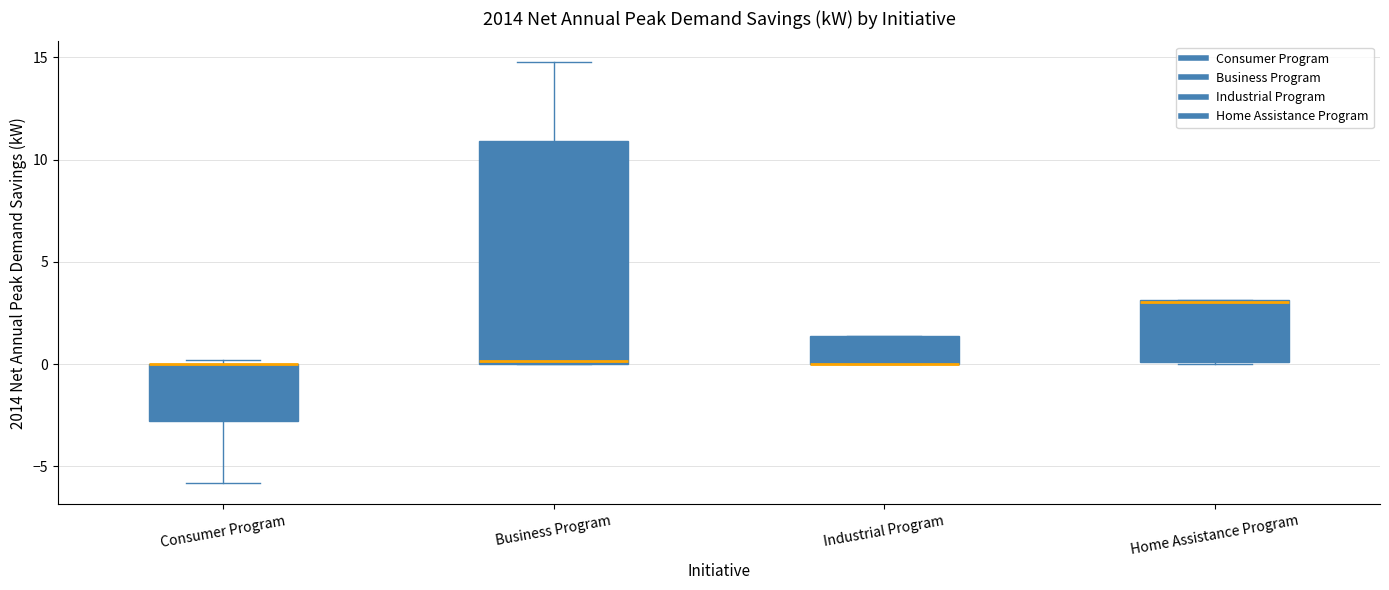

Reading left to right, read every box against the y-axis: the position of its median line, the range the box covers, and the ends of its whiskers. The values are not printed on the chart, so give them approximately, as read against the axis.

Consumer Program: median 0.0 (drawn on the box's upper edge), box -3.0 to 0.0, whiskers -6.0 to 0.0 (just above the box's upper edge)
Business Program: median 0.0 (just above the box's lower edge), box 0.0 to 11.0, whiskers 0.0 to 14.5
Industrial Program: median 0.0 (drawn on the box's lower edge), box 0.0 to 1.5, whiskers 0.0 to 1.5
Home Assistance Program: median 3.0, box 0.0 to 3.0, whiskers 0.0 to 3.0